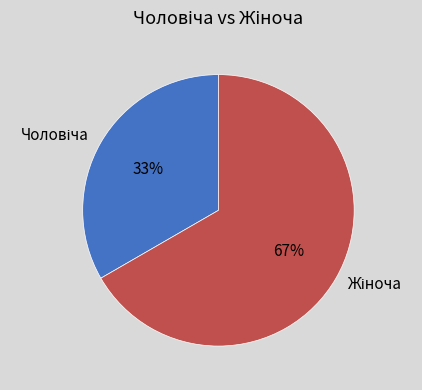

Does any single category account for the majority?

Yes